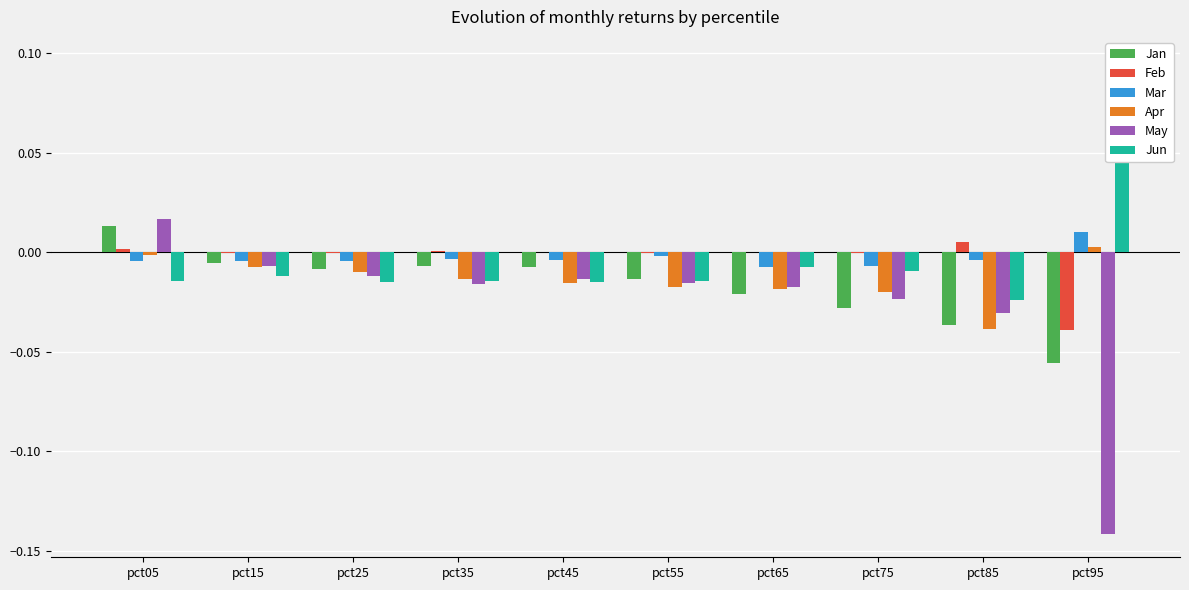

Is the value of Feb at pct55 greater than the value of Apr at pct35?

Yes